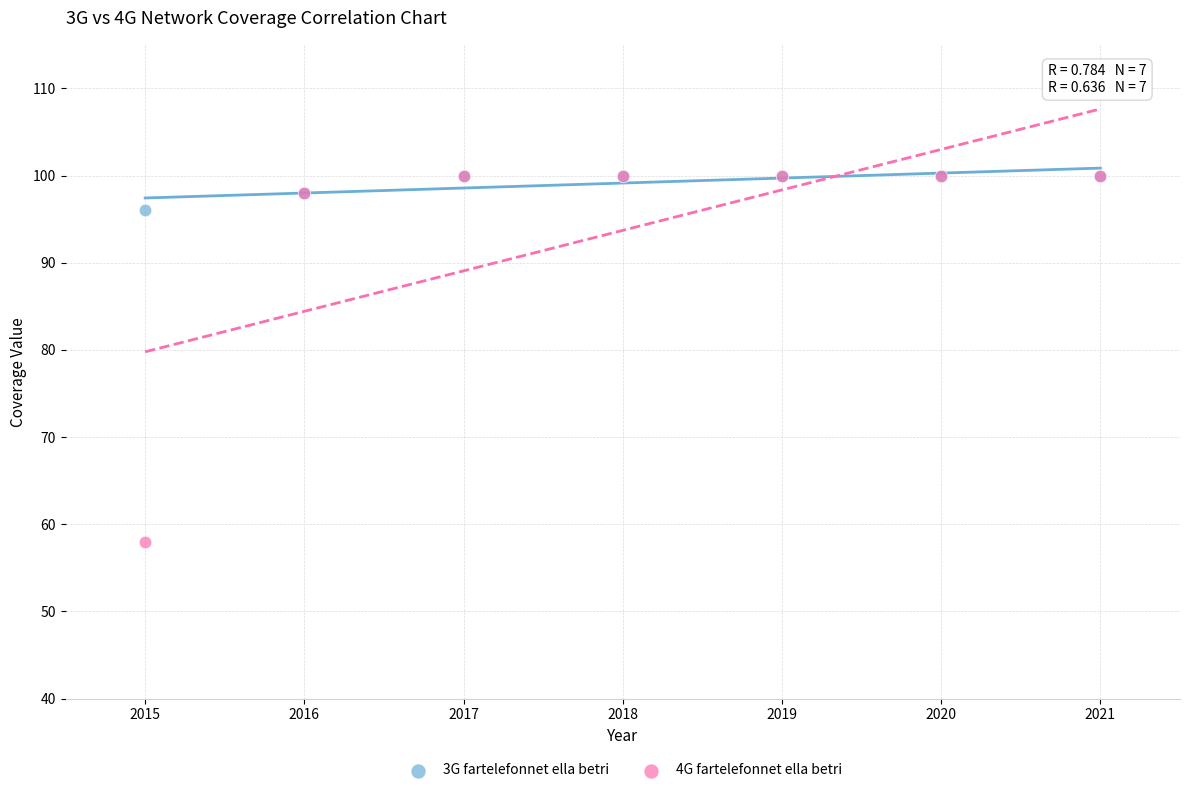

Across all series, what Y value is closest to 79?

96